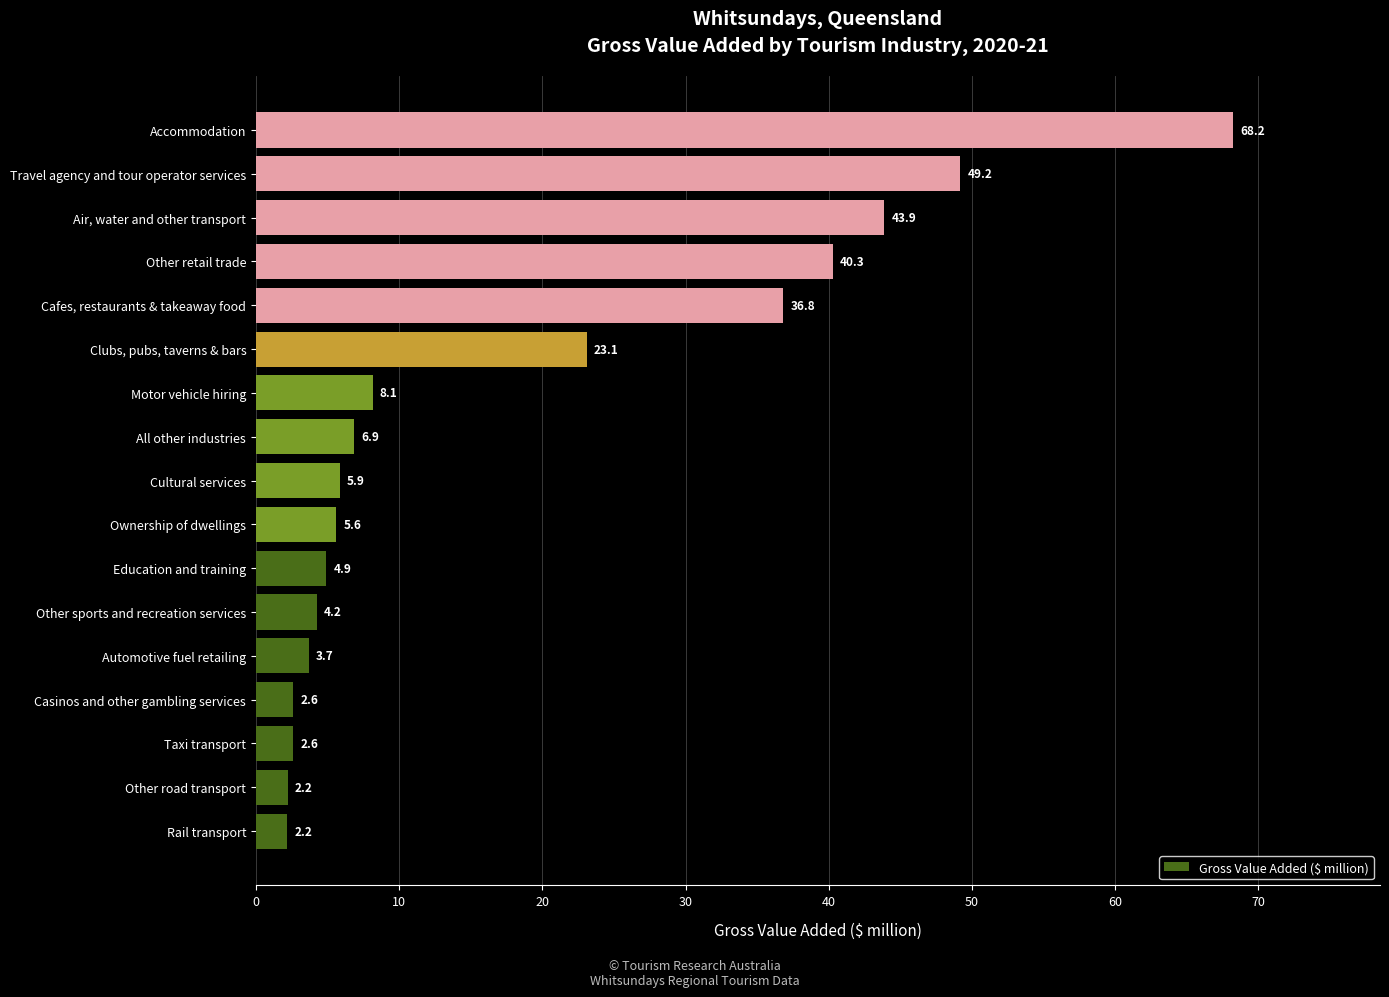

What is the sum of the values at Rail transport and Travel agency and tour operator services?

51.4